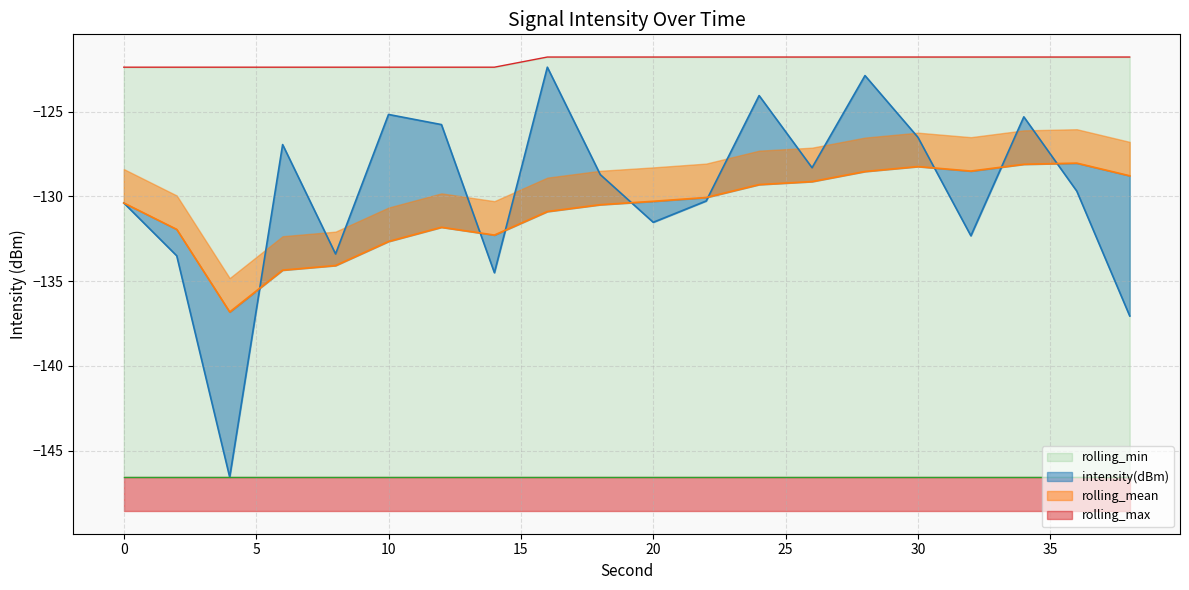

How many times do intensity(dBm) and rolling_mean cross each other?

8